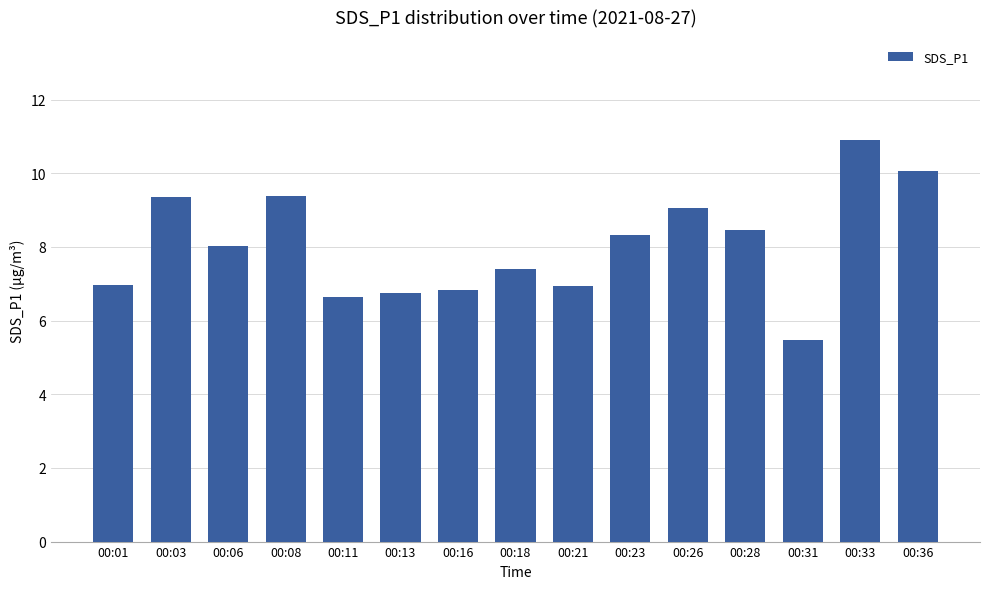

Is it true that the value at 00:08 is 9.4?

True